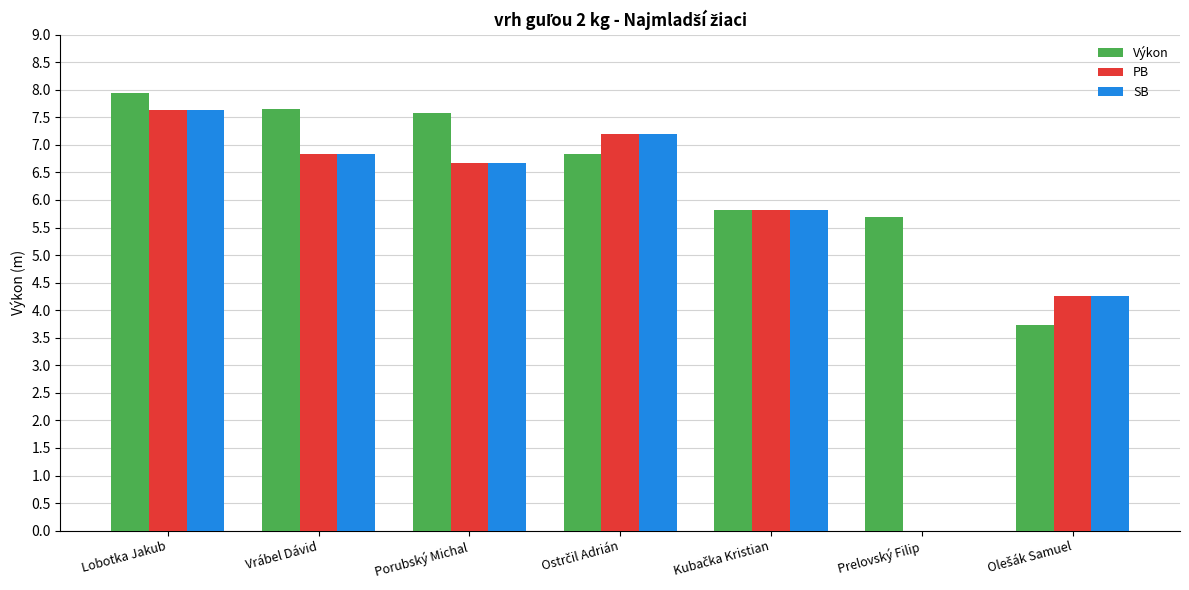

What are all the series names shown in the legend?

Výkon, PB, SB